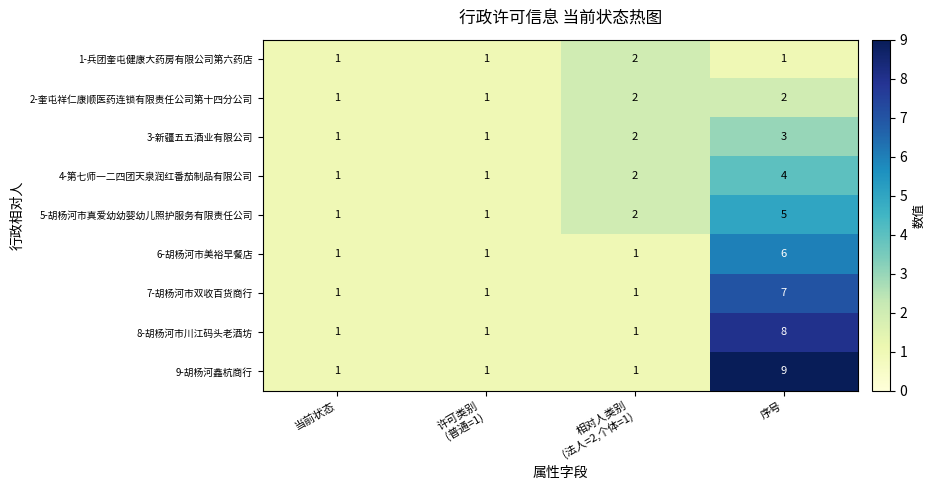

Which series has the largest range (max minus min)?

9-胡杨河鑫杭商行